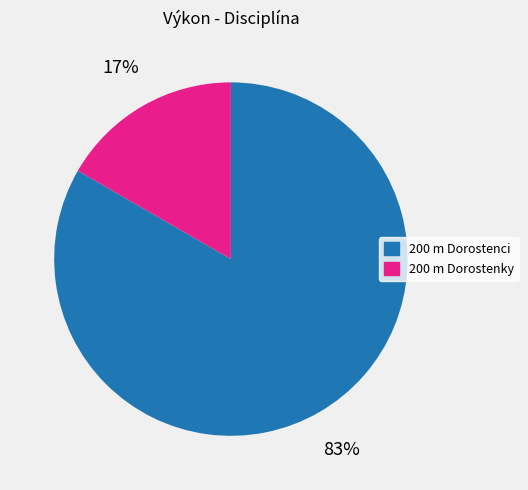

Is 200 m Dorostenky the majority of the pie?

No